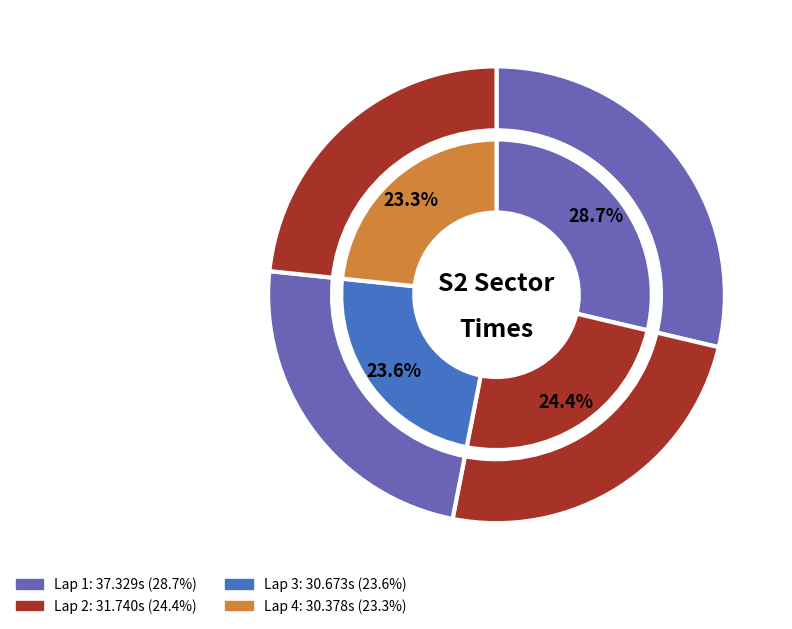

How many slices are in this pie chart?

8